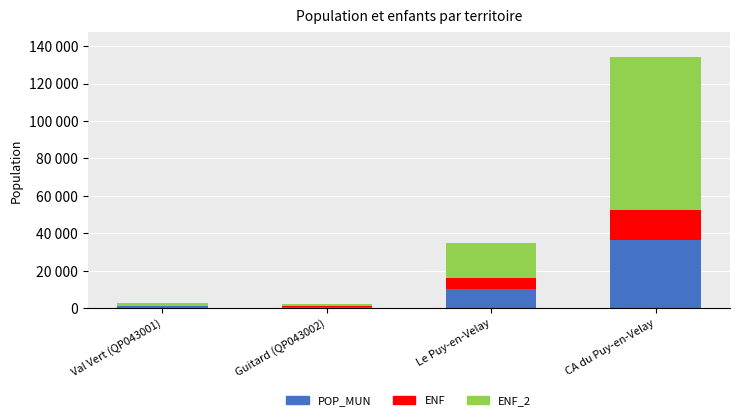

Rank the series by their maximum value, from highest to lowest.

ENF_2, POP_MUN, ENF